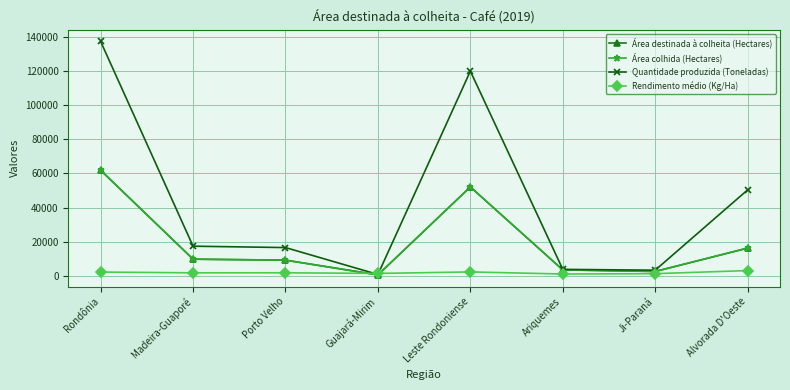

Does the chart have visible grid lines?

Yes